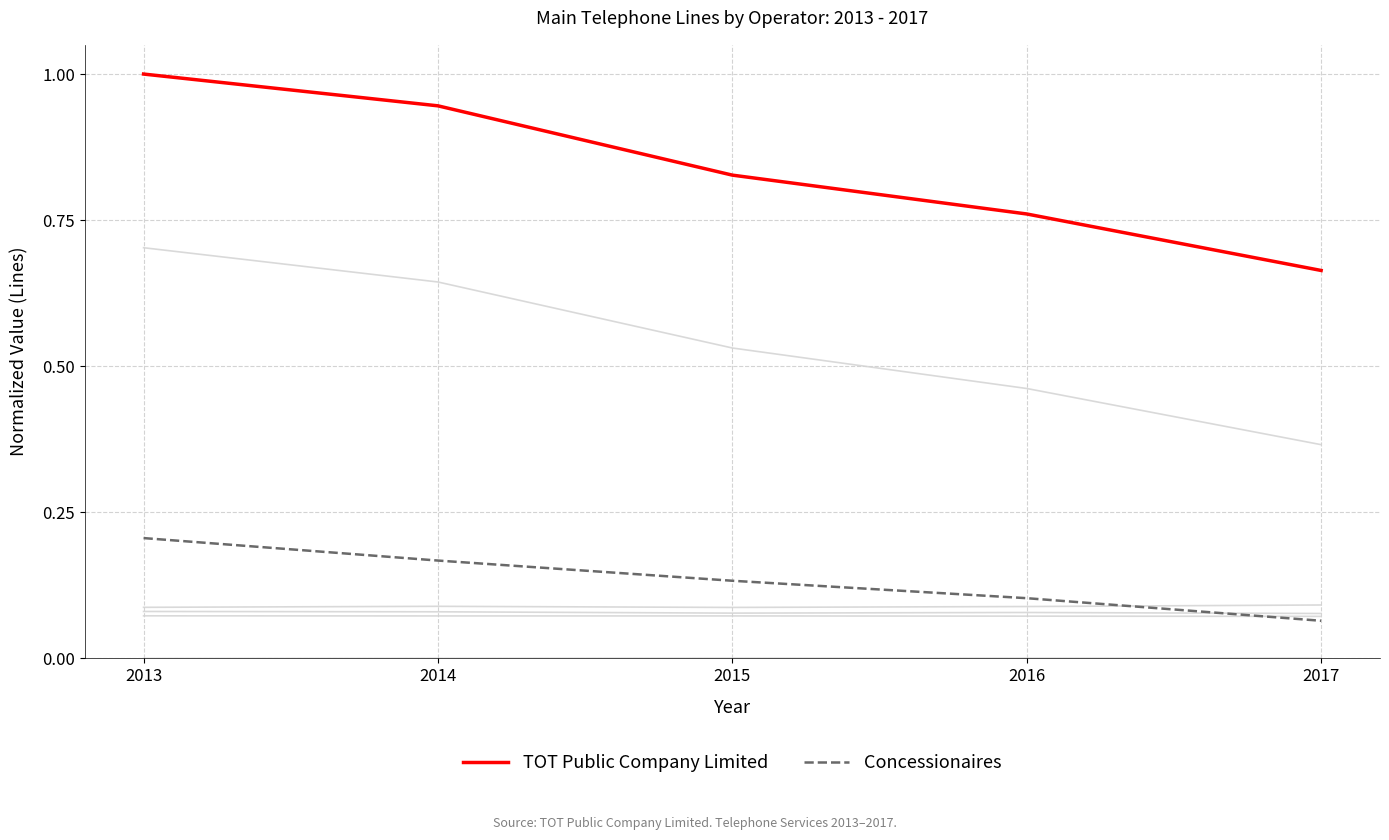

How many lines are shown in the chart?

7